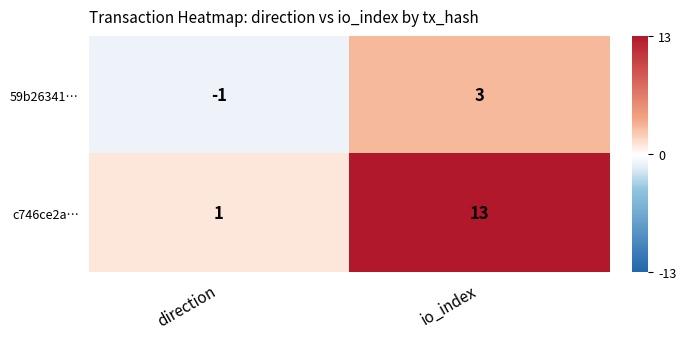

Is it true that 59b26341… equals 5 at io_index?

False